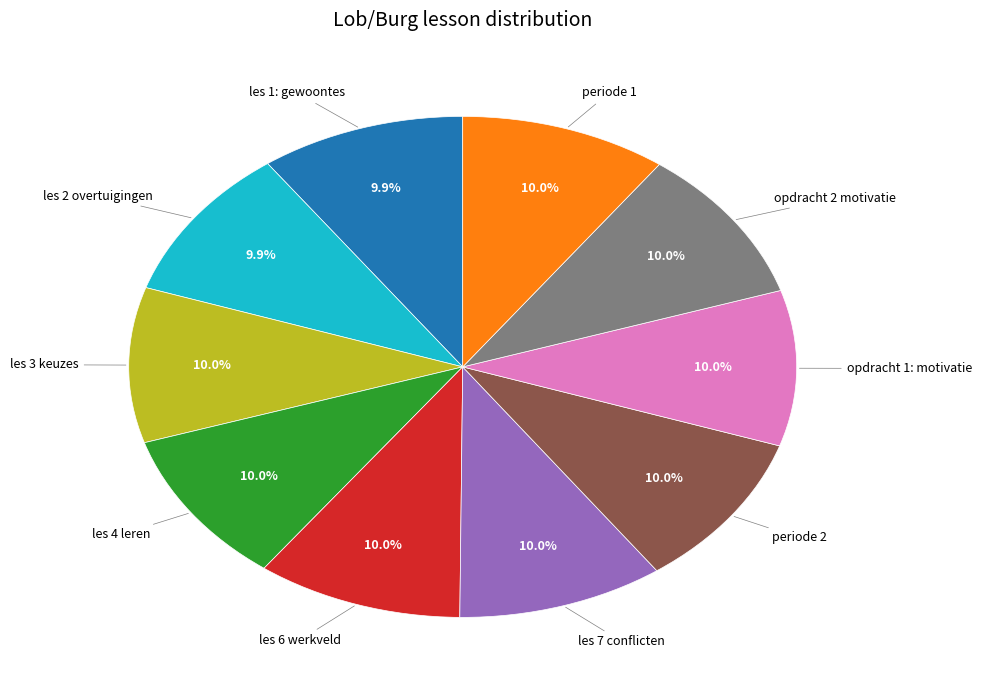

To the nearest percent, what is the combined percentage of periode 2 and periode 1?

20%